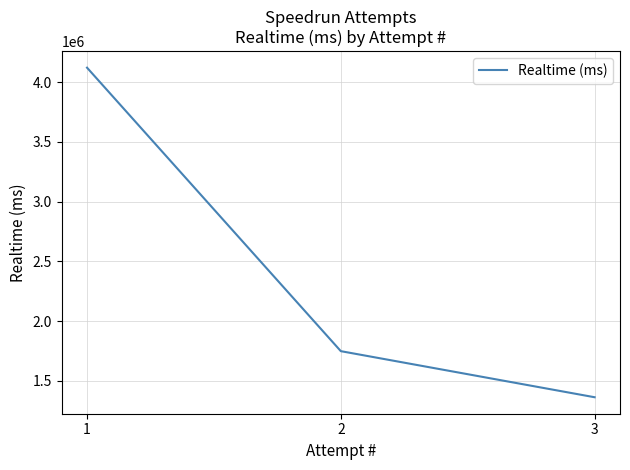

Approximately how many times larger is the value at 2 compared to 1?

0.4